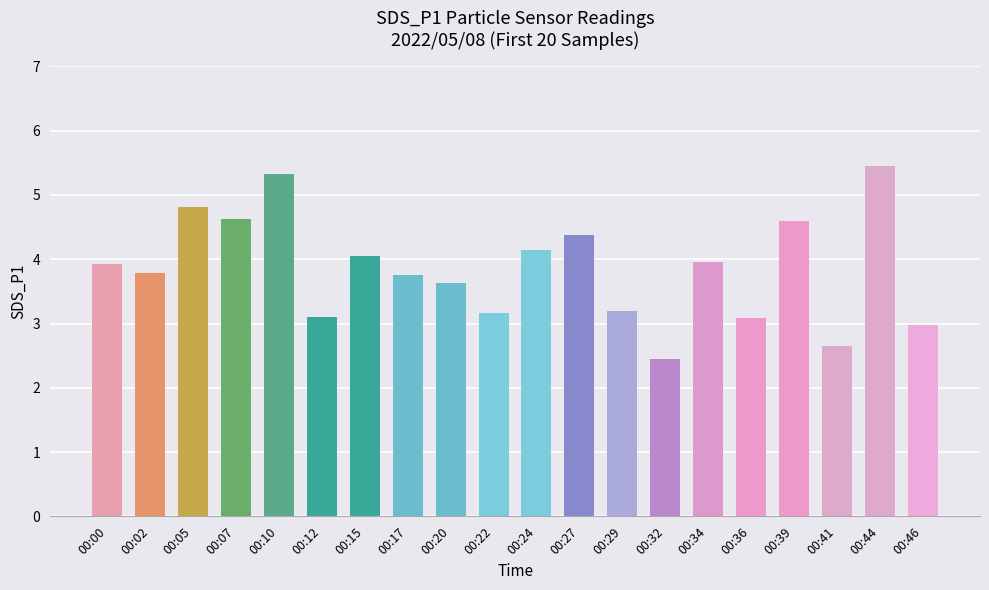

What is the sum of the values at 00:27 and 00:39?

9.0